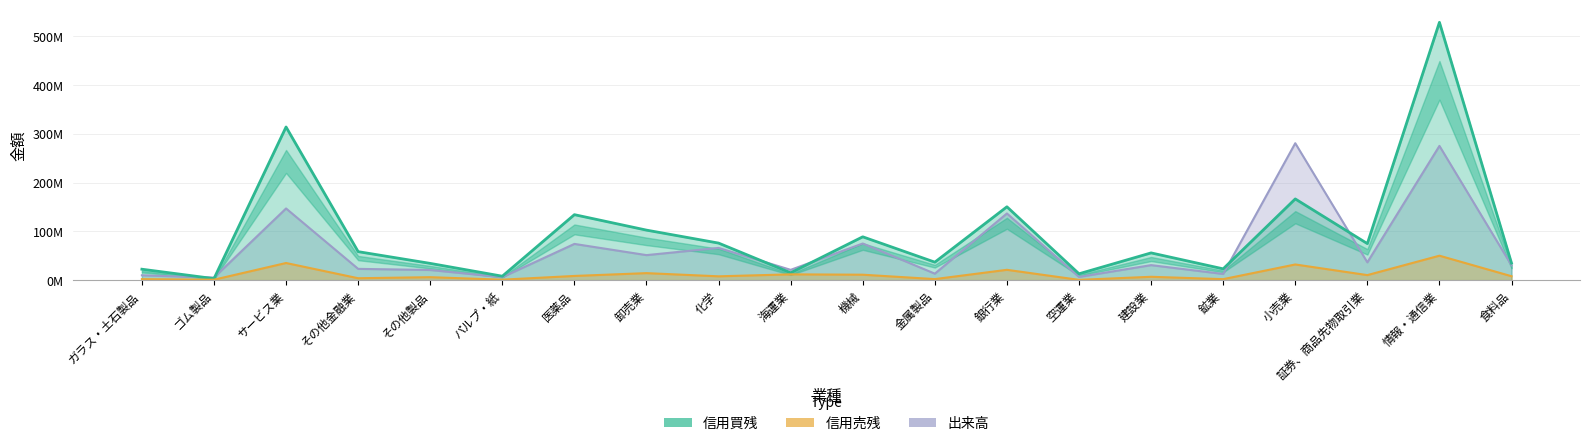

True or false: 信用買残 and 信用売残 intersect in this chart.

False